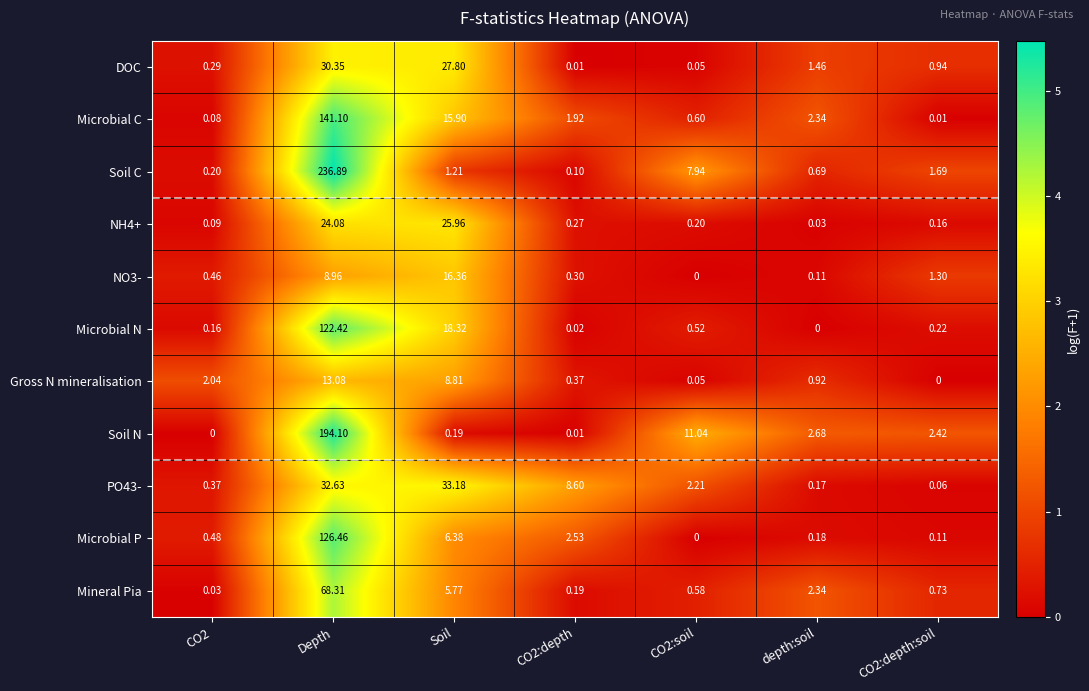

Where does the Soil C series first go above 1?

Depth